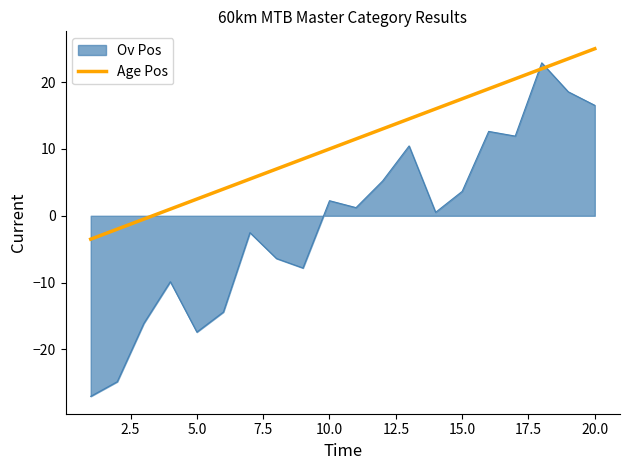

Rank the series by their average value, from lowest to highest.

Ov Pos, Age Pos